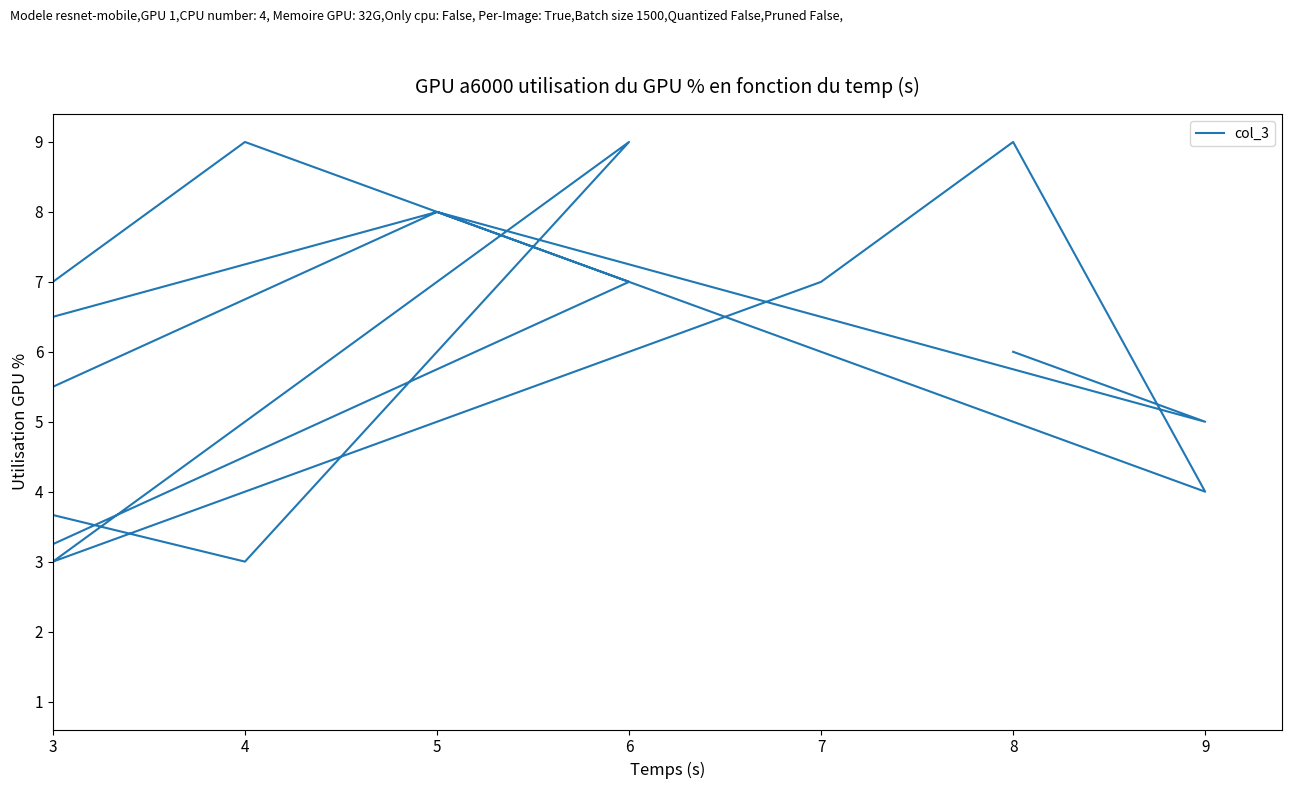

What is the value of the 8th point from the left?

9